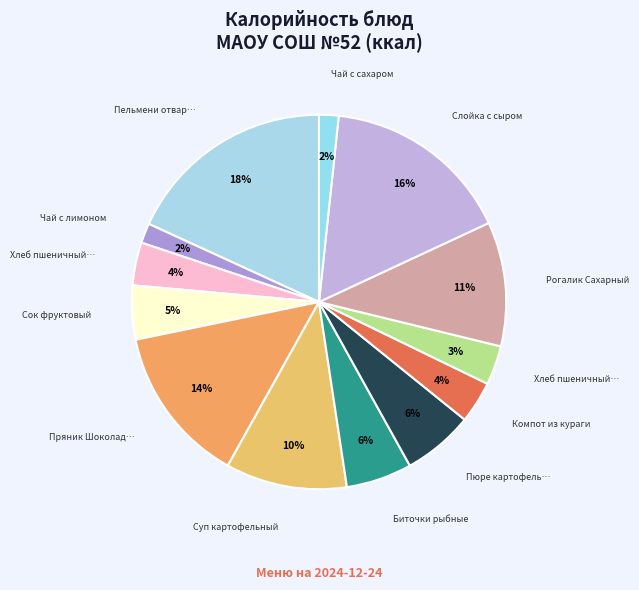

How many segments does this pie chart have?

13